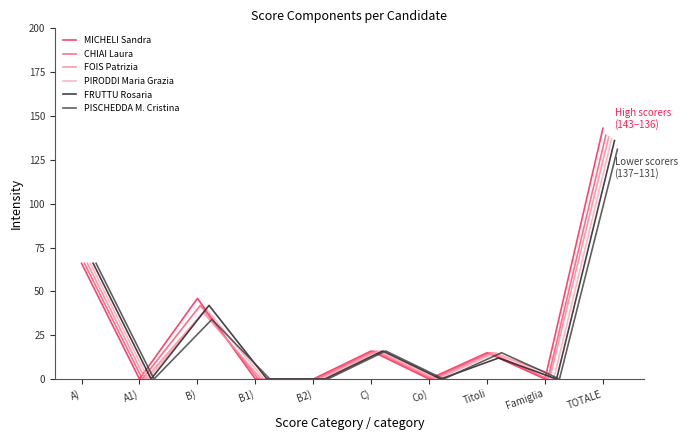

Reading left to right, what are all the values shown in this chart?

MICHELI Sandra: 66	0	46	0	0	16	0	15	0	143
CHIAI Laura: 66	0	42	0	0	16	0	15	0	139
FOIS Patrizia: 66	0	38	0	0	16	0	15	3	138
PIRODDI Maria Grazia: 66	0	40	0	0	16	0	15	0	137
FRUTTU Rosaria: 66	0	42	0	0	16	0	12	0	136
PISCHEDDA M. Cristina: 66	0	34	0	0	16	0	15	0	131